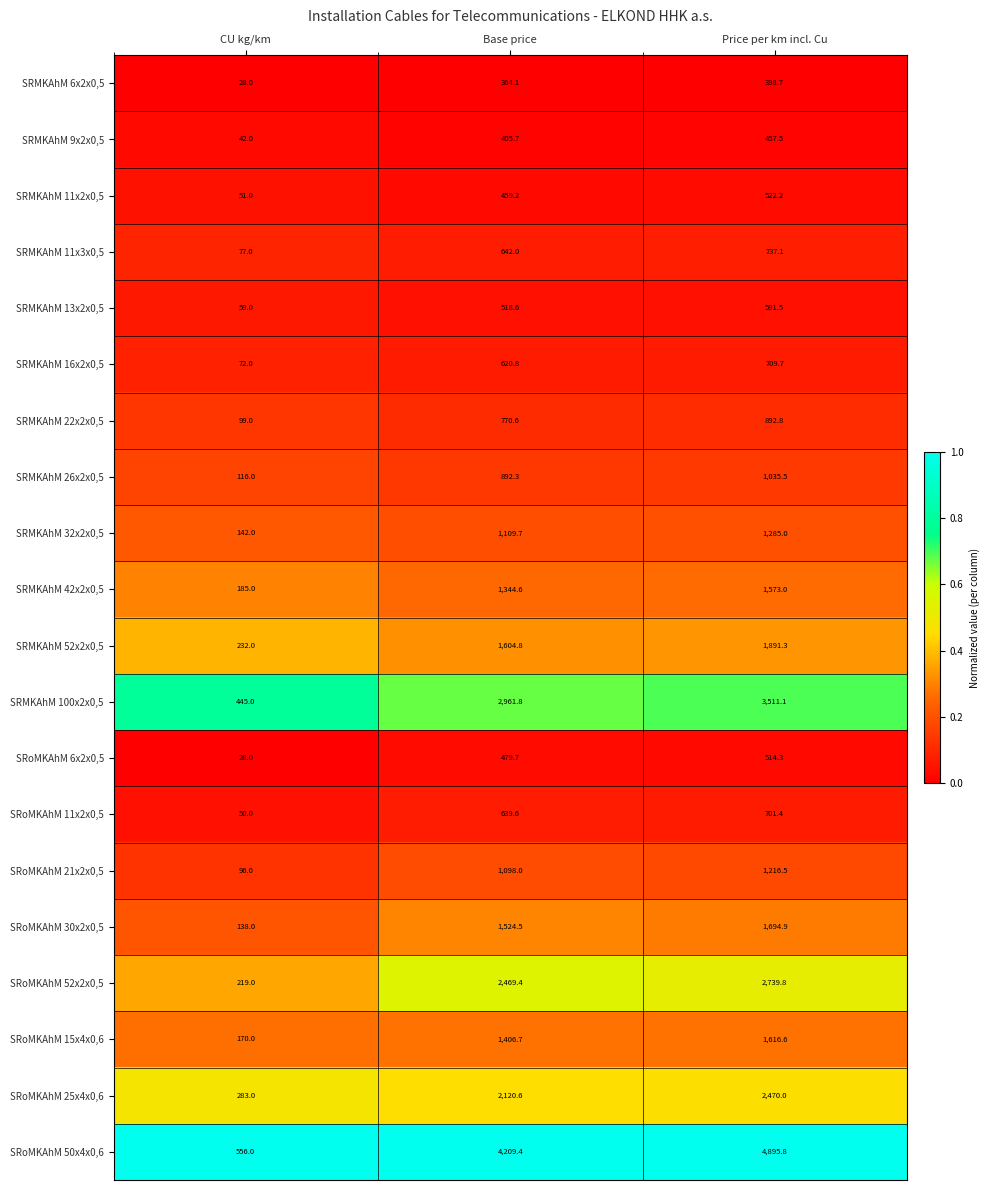

Rank the series at Price per km incl. Cu from lowest to highest value.

SRMKAhM 6x2x0,5, SRMKAhM 9x2x0,5, SRoMKAhM 6x2x0,5, SRMKAhM 11x2x0,5, SRMKAhM 13x2x0,5, SRoMKAhM 11x2x0,5, SRMKAhM 16x2x0,5, SRMKAhM 11x3x0,5, SRMKAhM 22x2x0,5, SRMKAhM 26x2x0,5, SRoMKAhM 21x2x0,5, SRMKAhM 32x2x0,5, SRMKAhM 42x2x0,5, SRoMKAhM 15x4x0,6, SRoMKAhM 30x2x0,5, SRMKAhM 52x2x0,5, SRoMKAhM 25x4x0,6, SRoMKAhM 52x2x0,5, SRMKAhM 100x2x0,5, SRoMKAhM 50x4x0,6